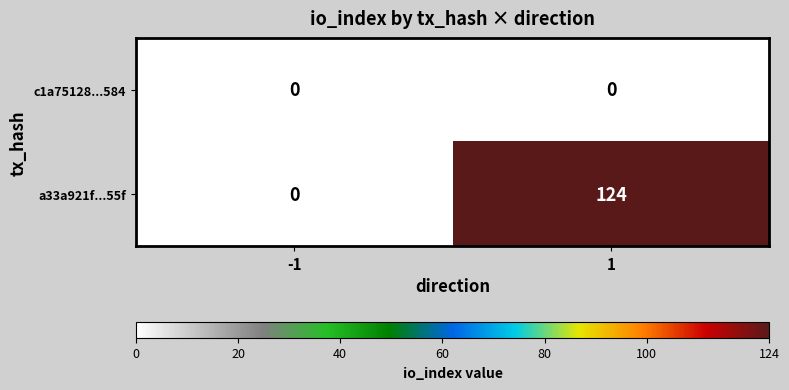

Reading left to right, list all the values displayed in this chart.

c1a75128...584: 0	0
a33a921f...55f: 0	124